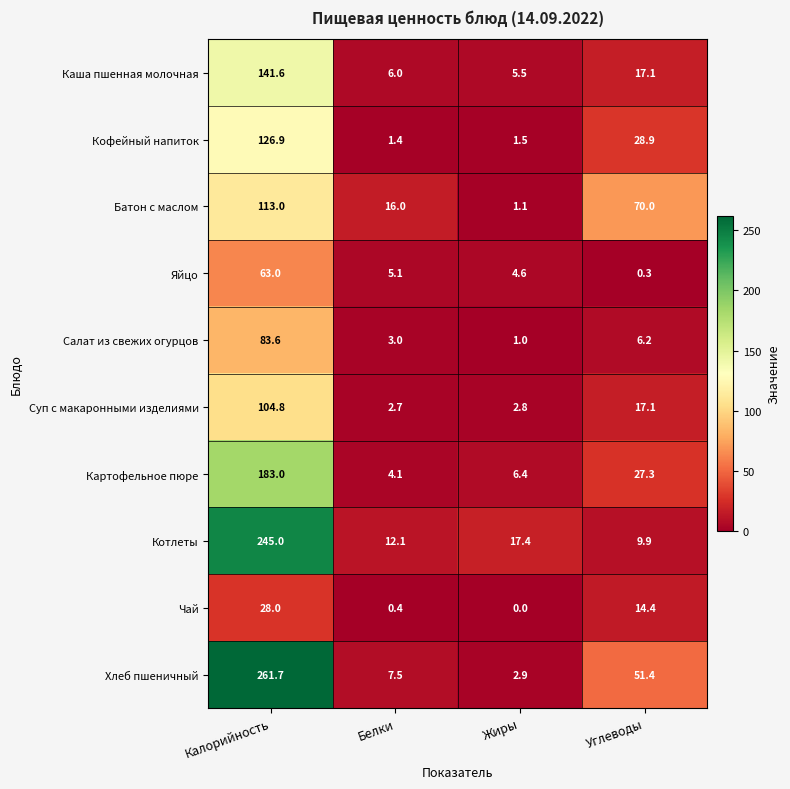

Which series has the largest range (max minus min)?

Хлеб пшеничный